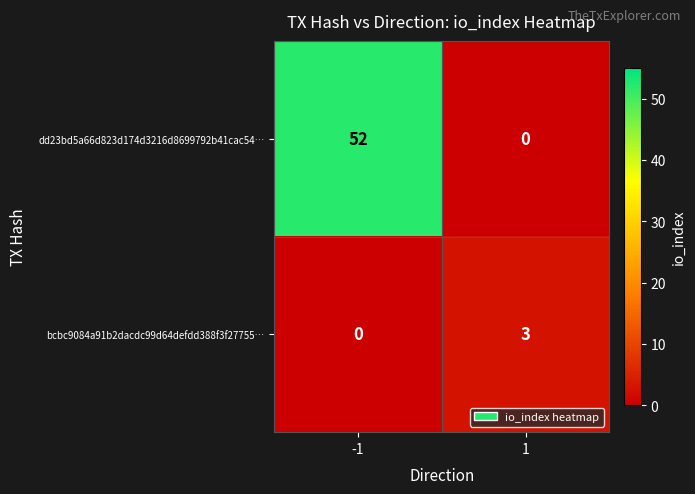

What is the difference between the highest and lowest values at 1?

3